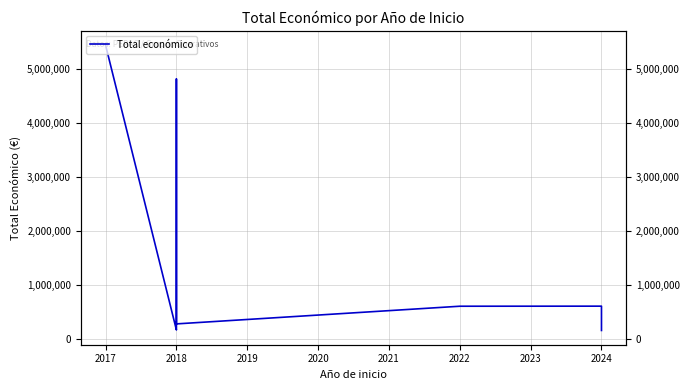

How many lines are shown in the chart?

1